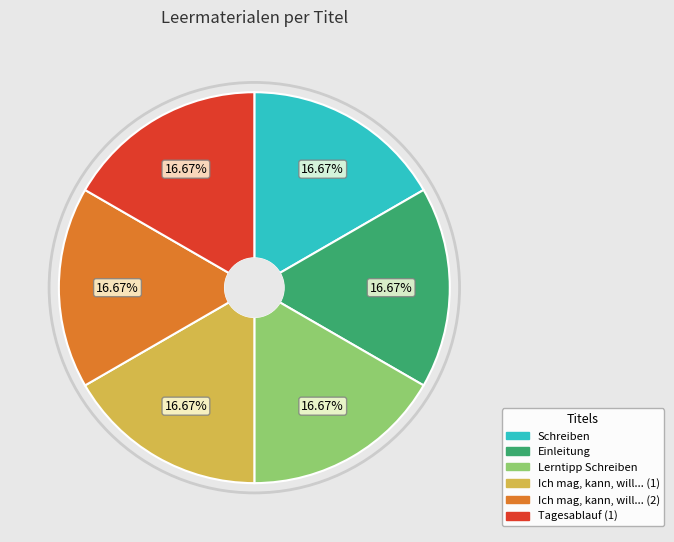

Do Einleitung and Ich mag, kann, will... (1) together represent more than half of the pie?

No